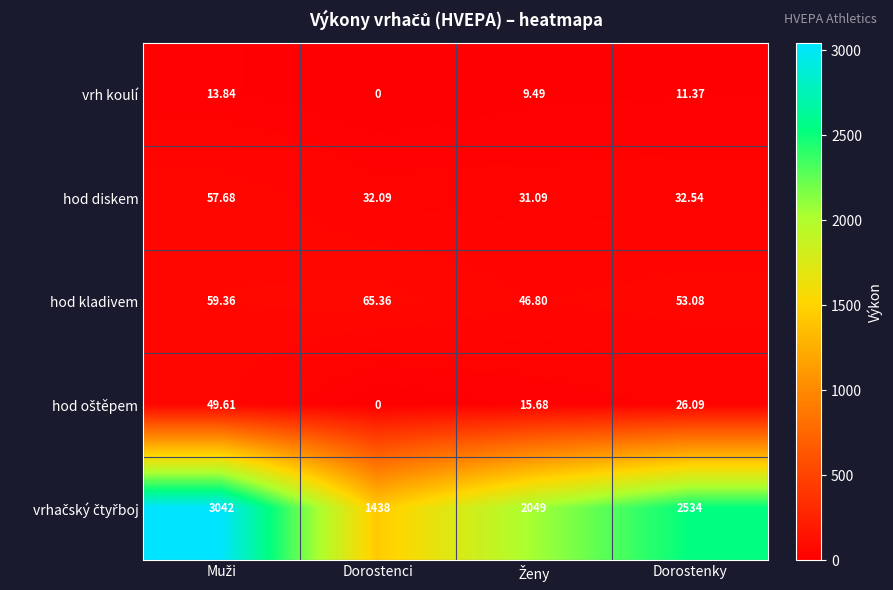

Where is hod kladivem nearest to the value 56?

Dorostenky